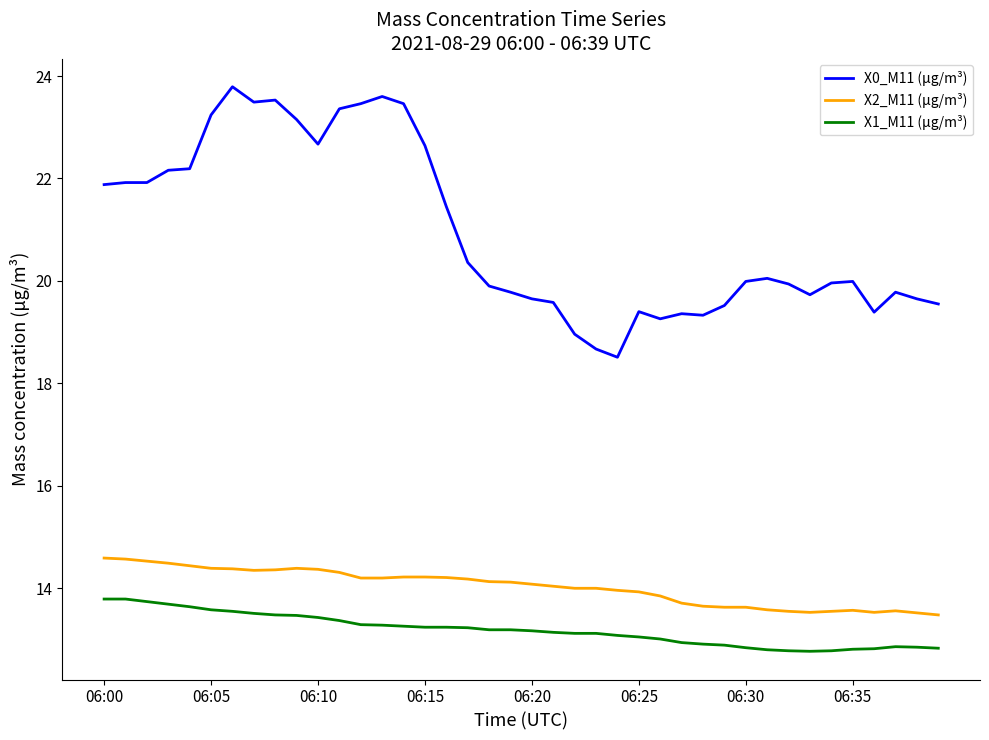

Which series has the largest total across all categories?

X0_M11 (μg/m³)